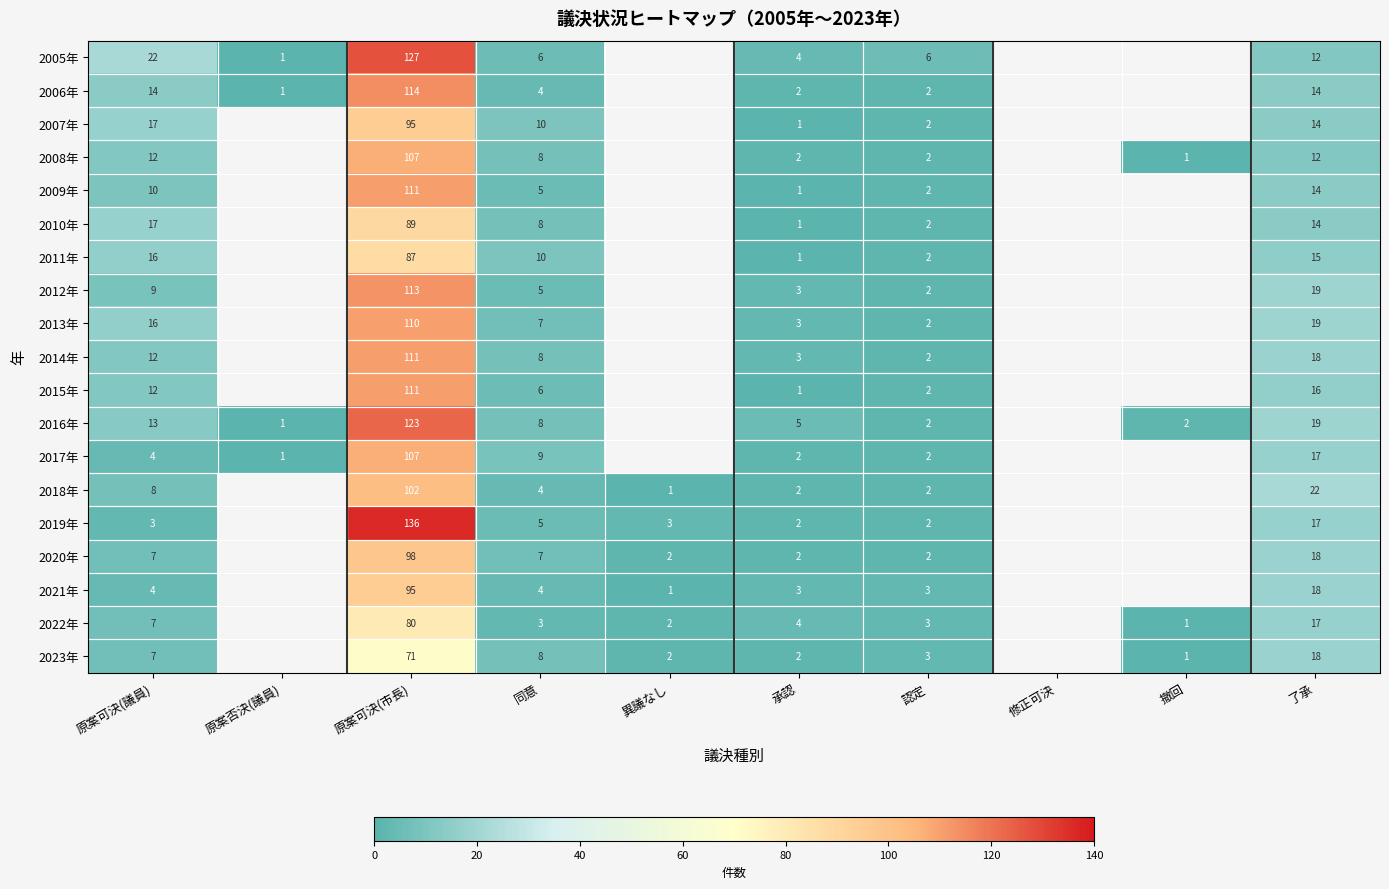

What is the difference between the highest and lowest values at 原案可決(市長)?

65